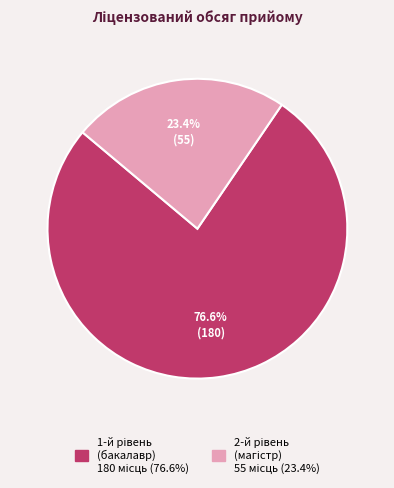

Does any single category account for the majority?

Yes